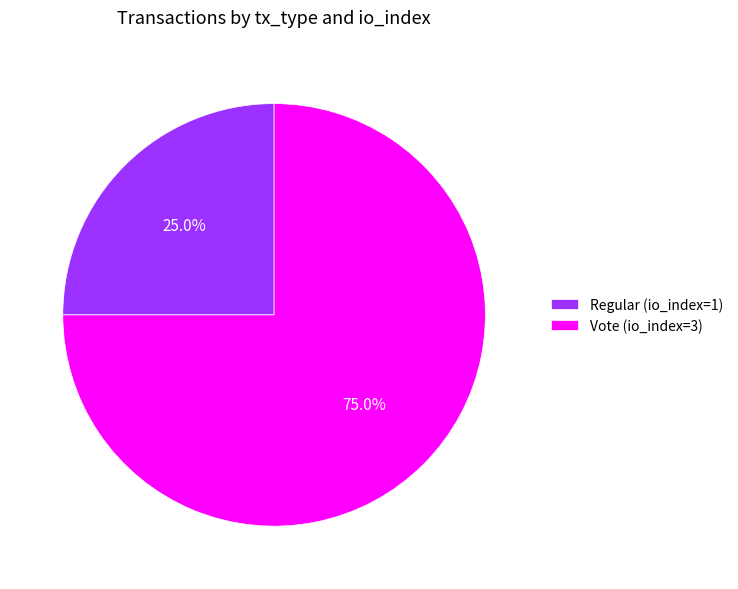

Which category accounts for the majority?

Vote (io_index=3)